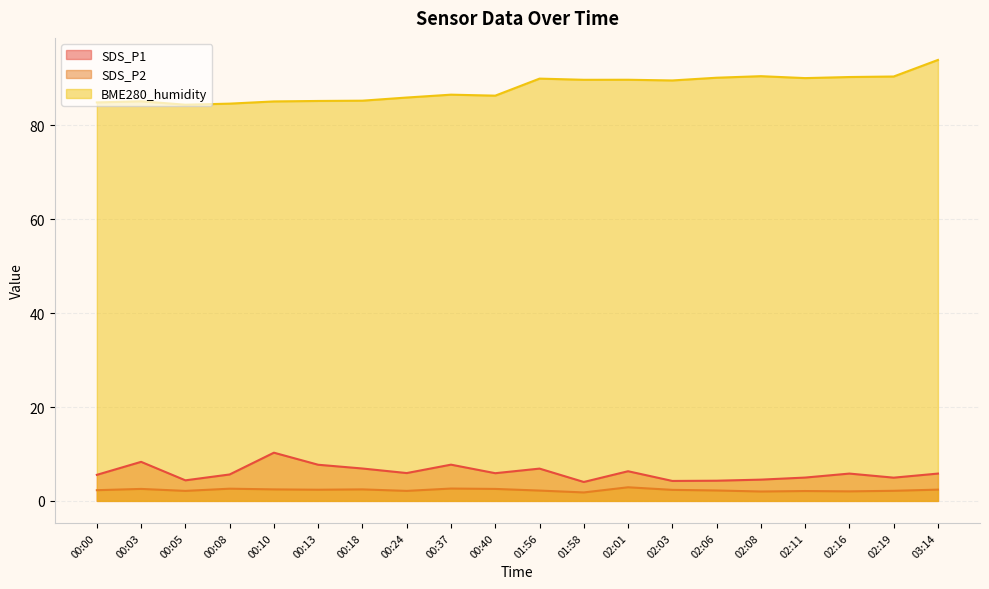

Where does the SDS_P1 series first go above 5?

00:00